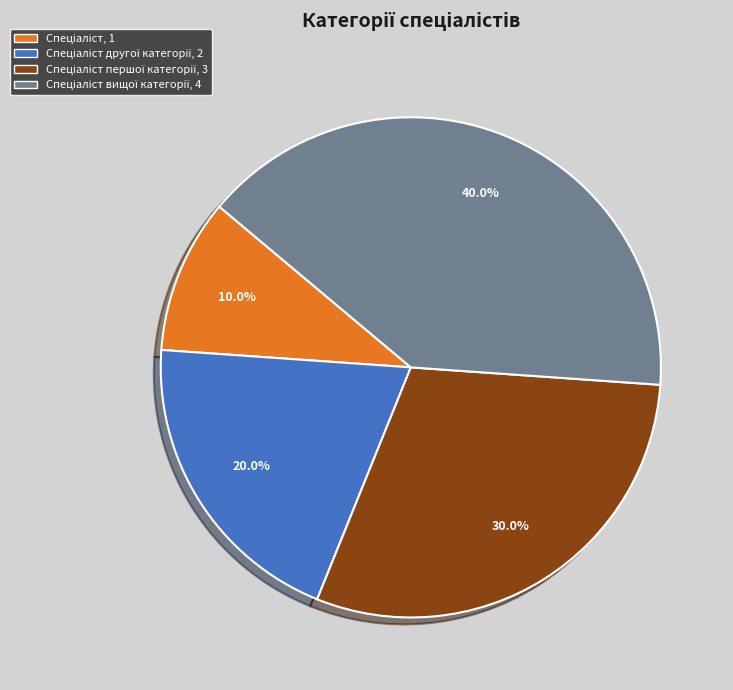

Is there a majority slice in this chart?

No